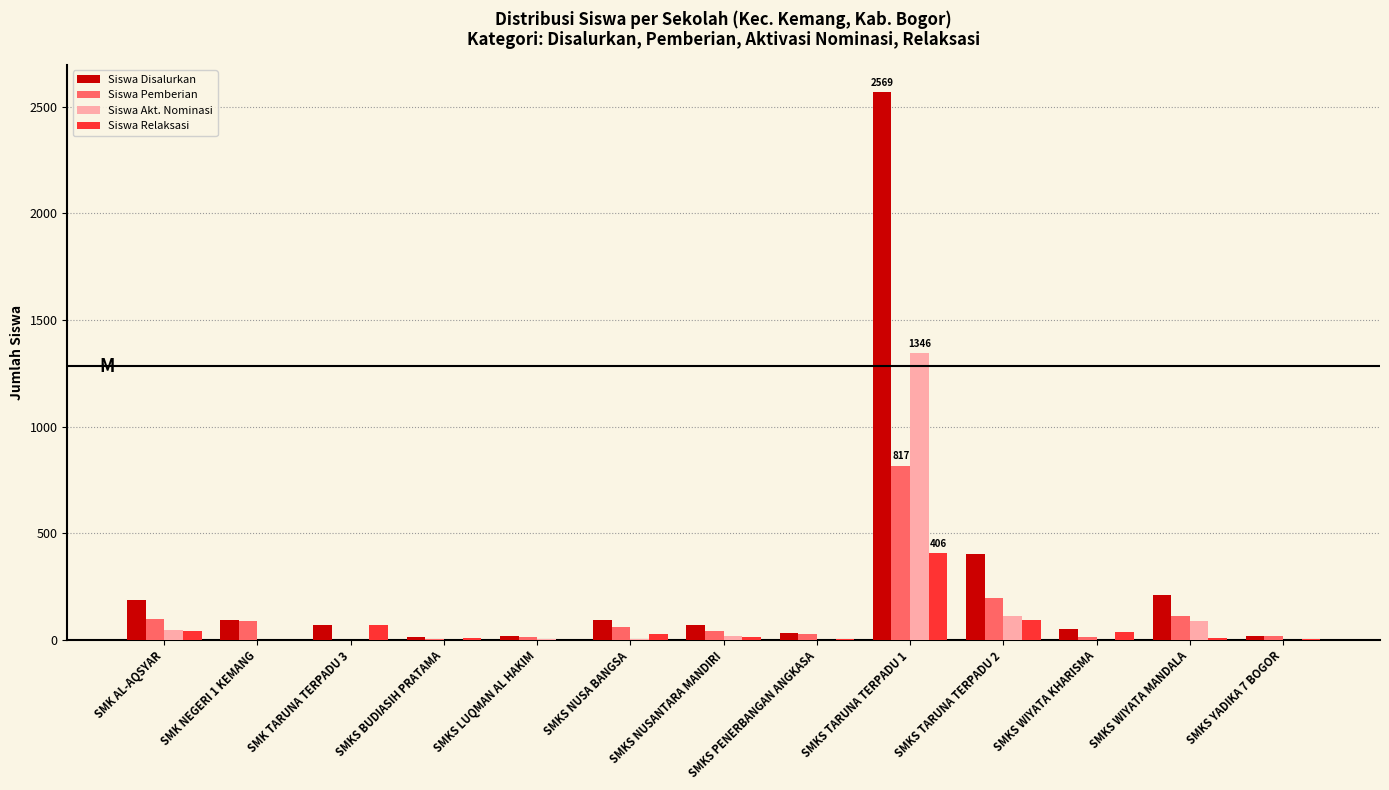

At which category is the sum across all series the highest?

SMKS TARUNA TERPADU 1